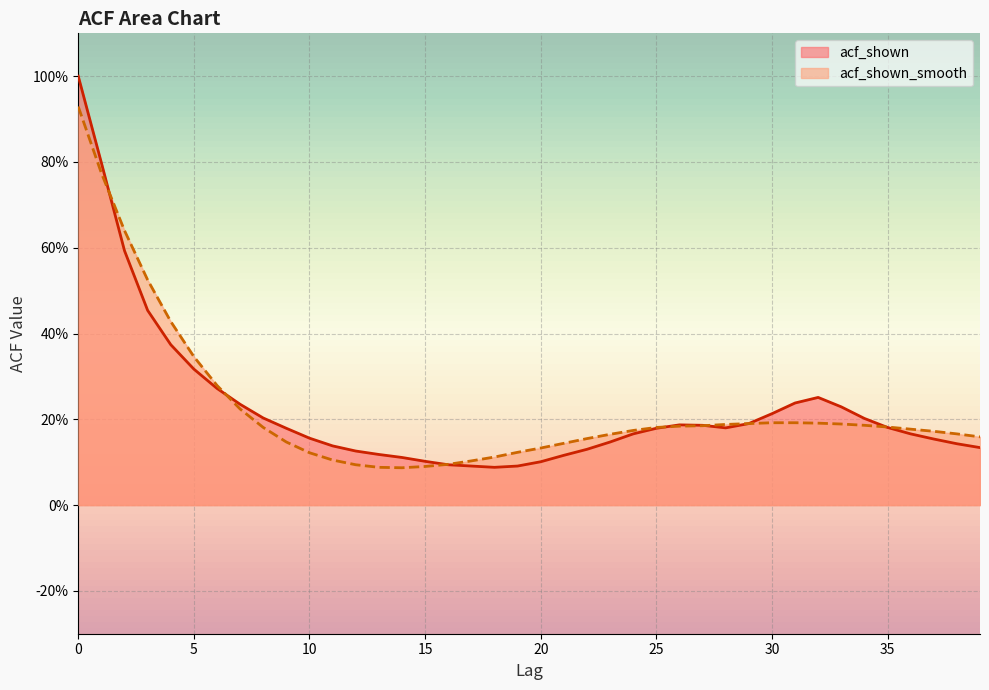

Does the chart display data point markers on the line(s)?

No